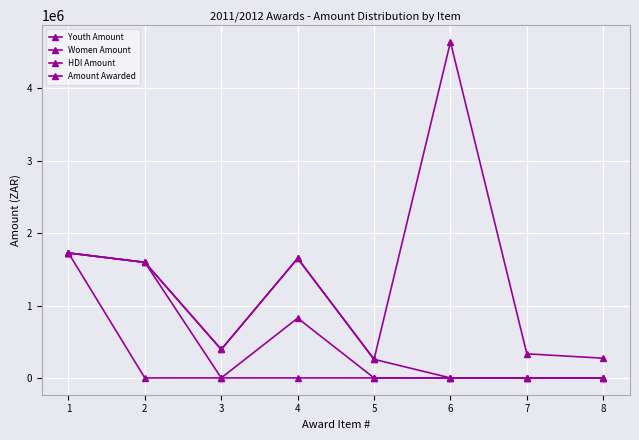

How many categories are shown in the chart?

8